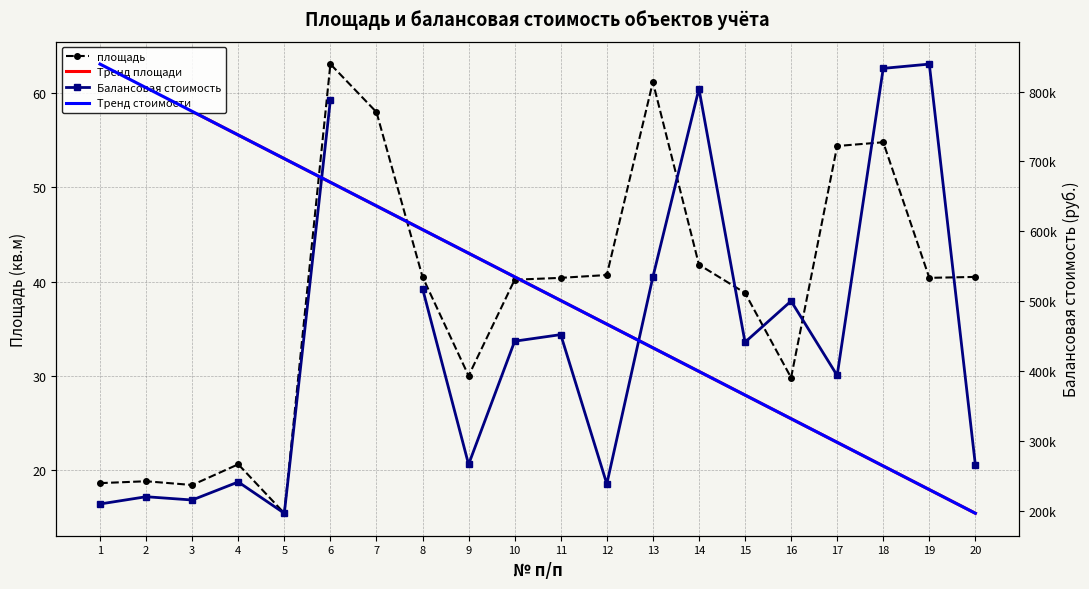

How many data points are above 40?

12